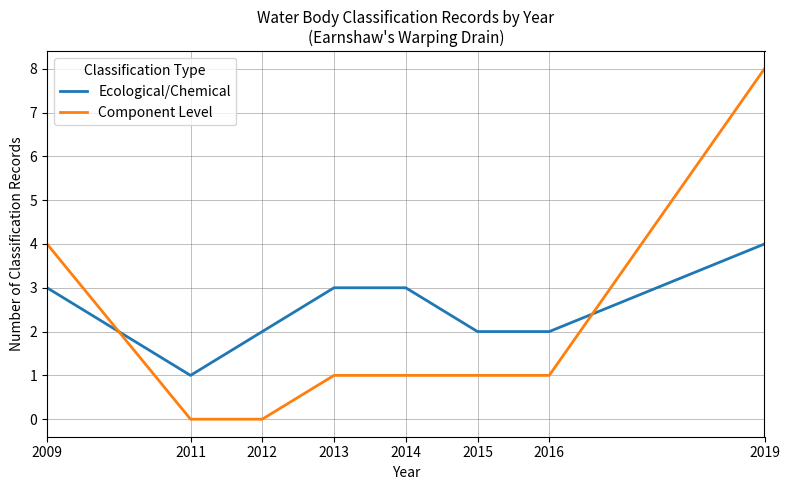

The Ecological/Chemical series shows 1 at 2011. True or false?

True